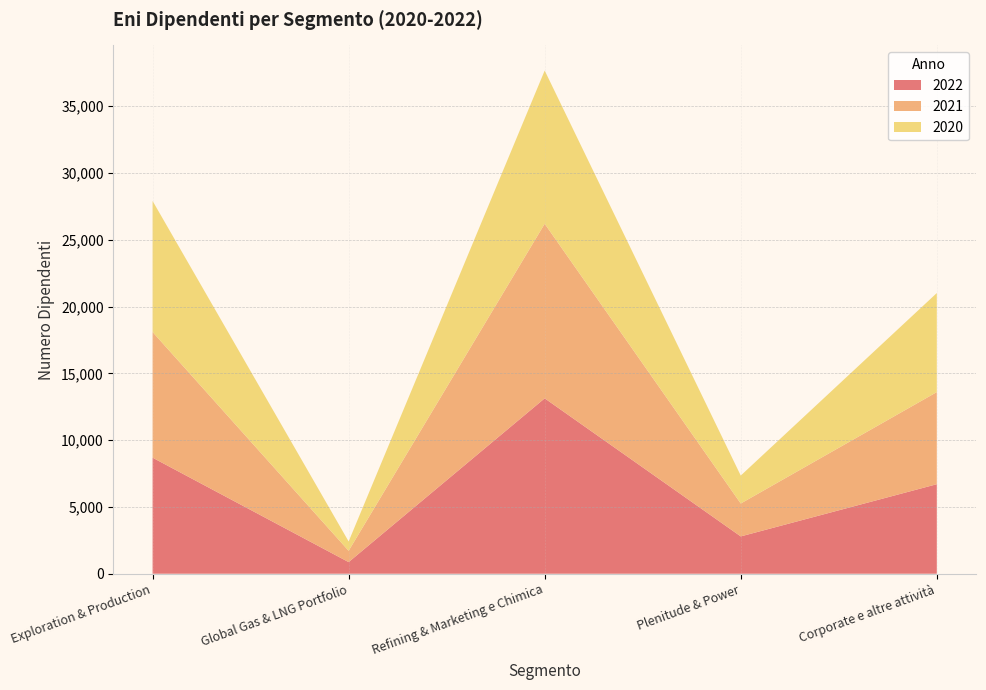

Reading right to left, what are all the values shown in this chart?

2022: 6703	2794	13132	870	8689
2021: 6897	2464	13072	847	9409
2020: 7417	2092	11471	700	9815